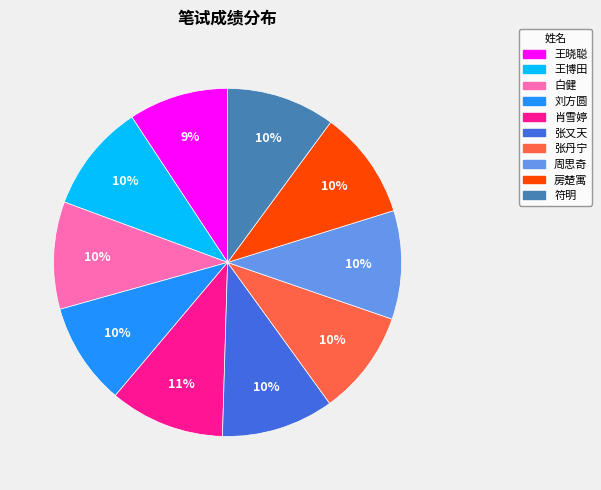

How many slices are in this pie chart?

10